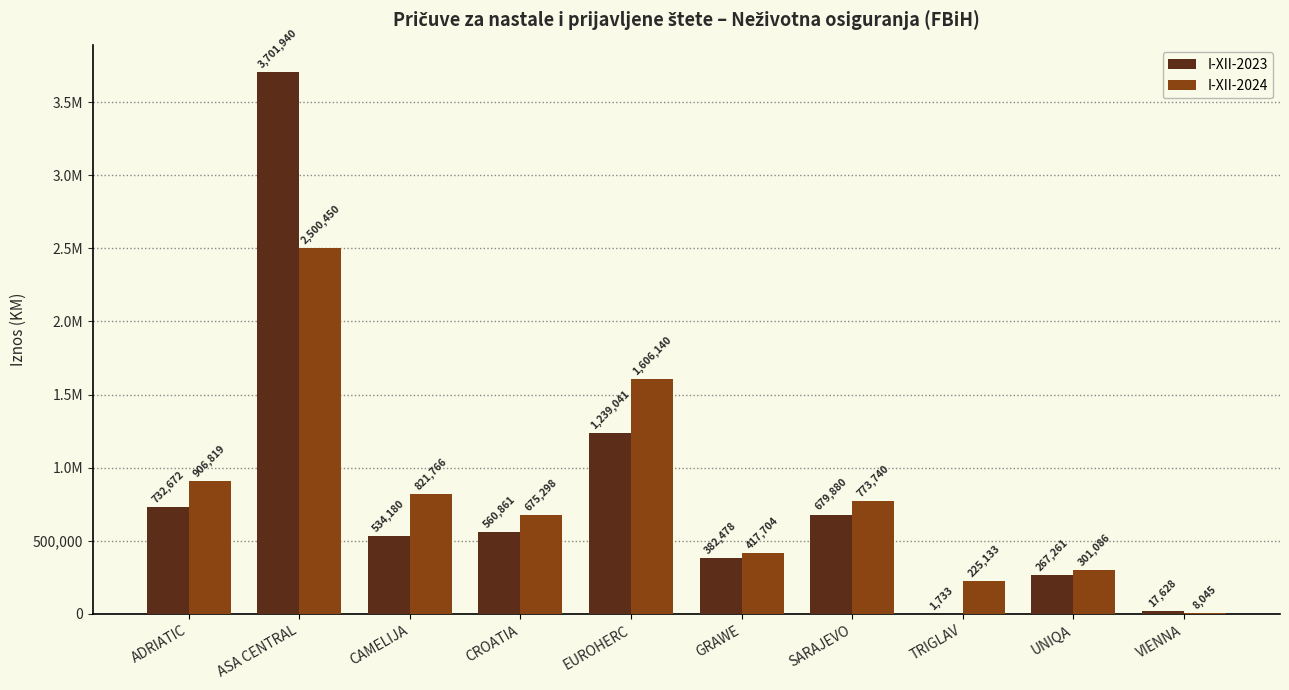

Where does the I-XII-2024 series first go above 773740?

ADRIATIC